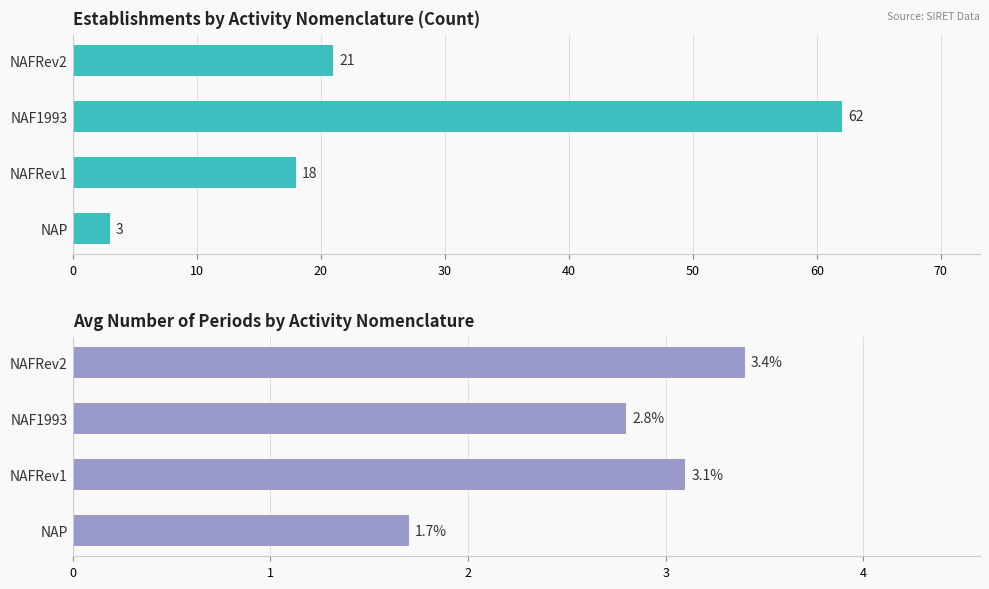

The value of Count of Establishments at 20 is 18.0. True or false?

True